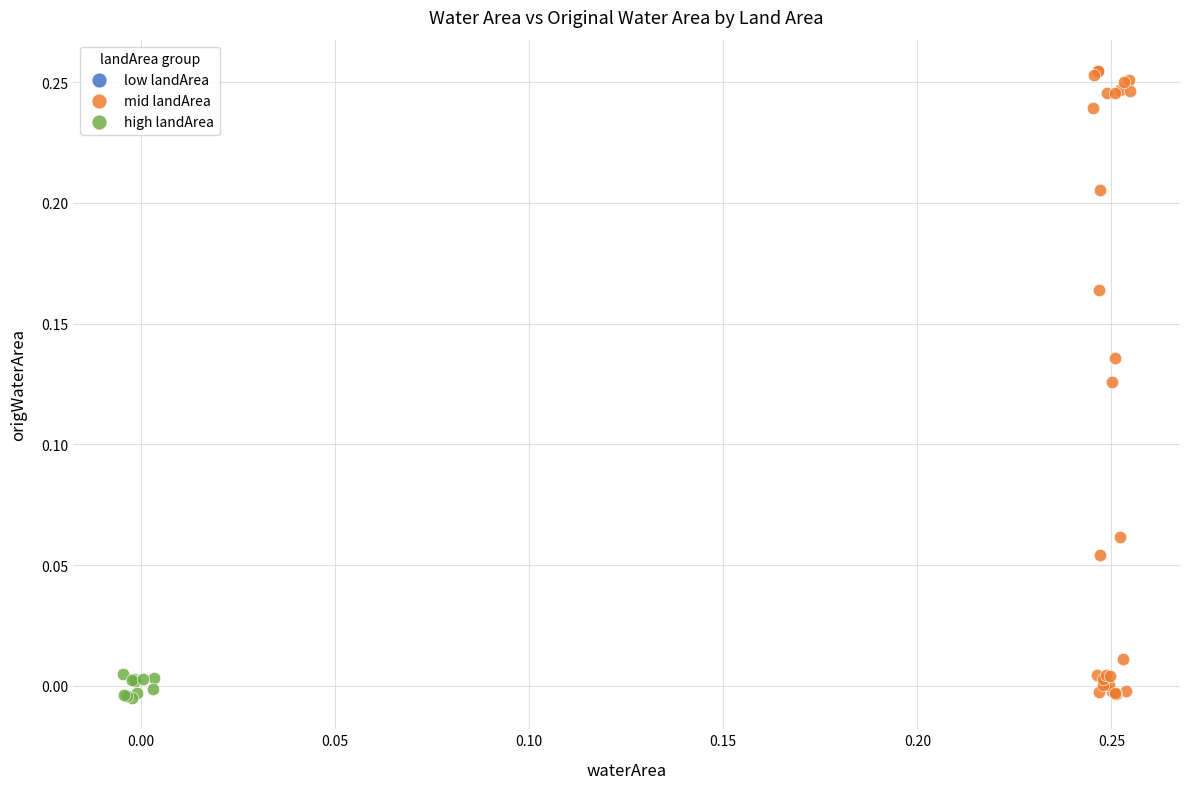

Which series has the widest spread of Y values?

mid landArea